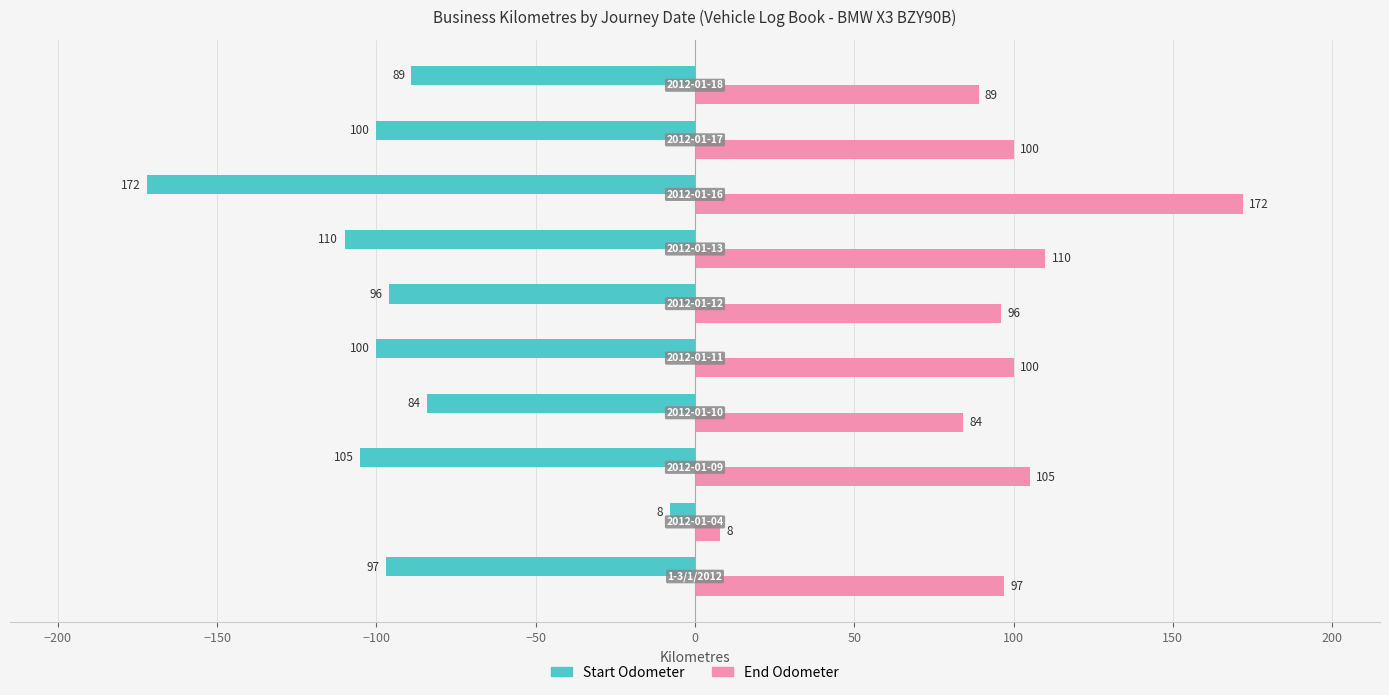

Rank the series by their maximum value, from lowest to highest.

Start Odometer, End Odometer